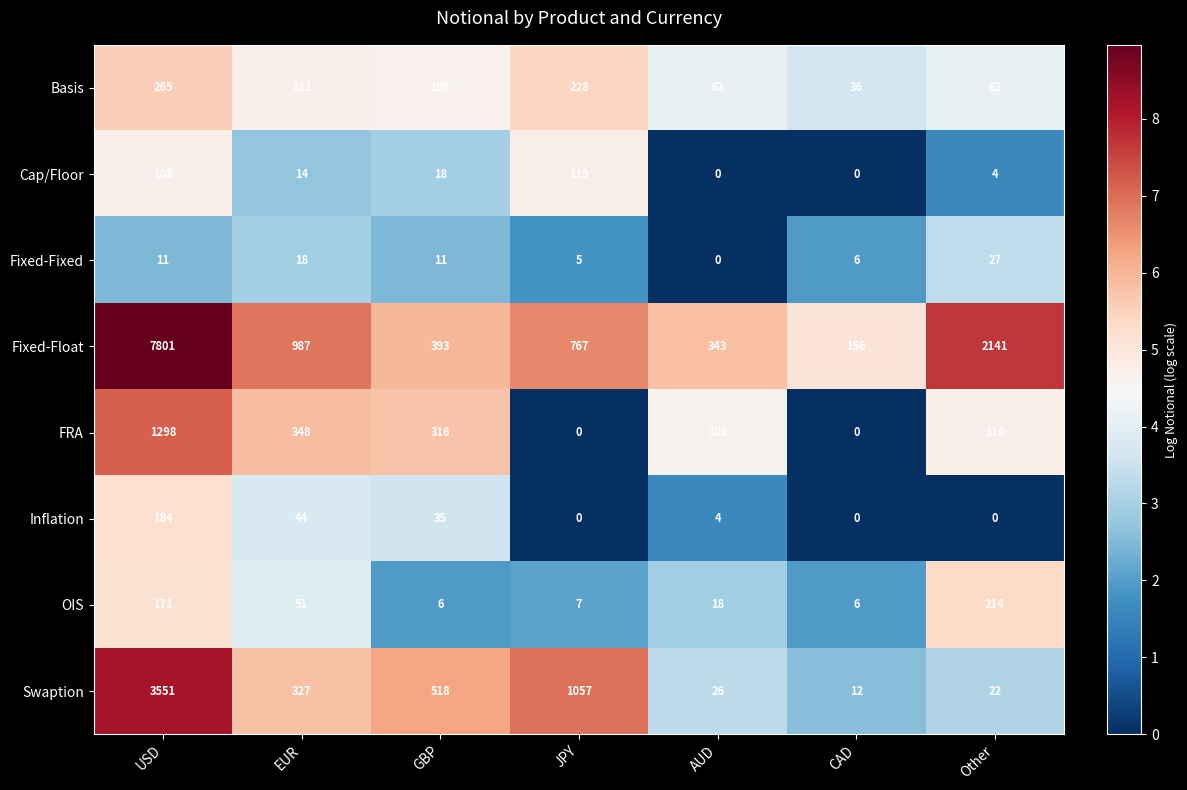

List the series in order of their peak value, lowest first.

Fixed-Fixed, Cap/Floor, Inflation, OIS, Basis, FRA, Swaption, Fixed-Float